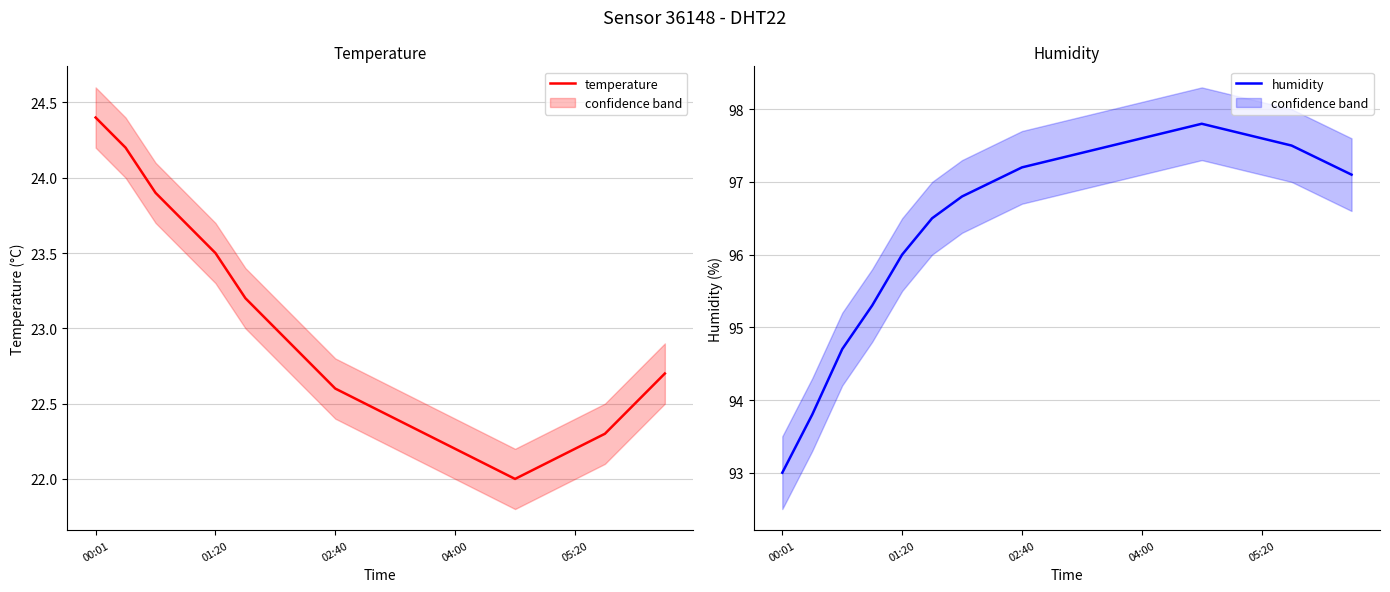

Which category has the lowest value in the humidity series?

00:01